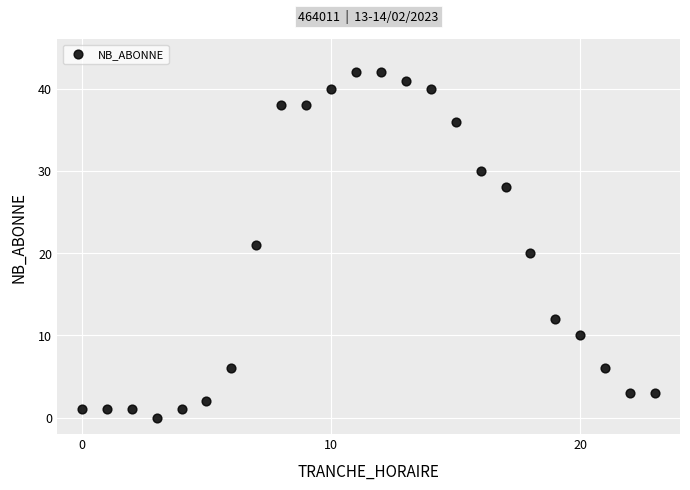

What is the range of Y values (max minus min)?

42